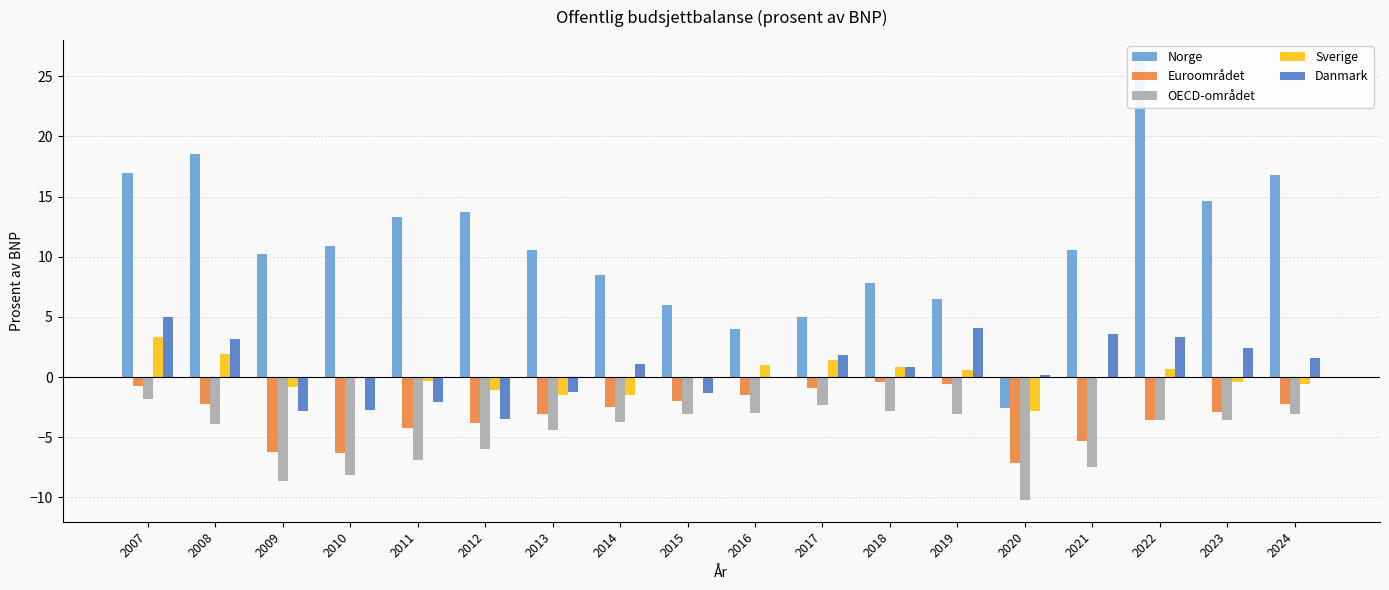

What is the average value of the Norge series?

11.0